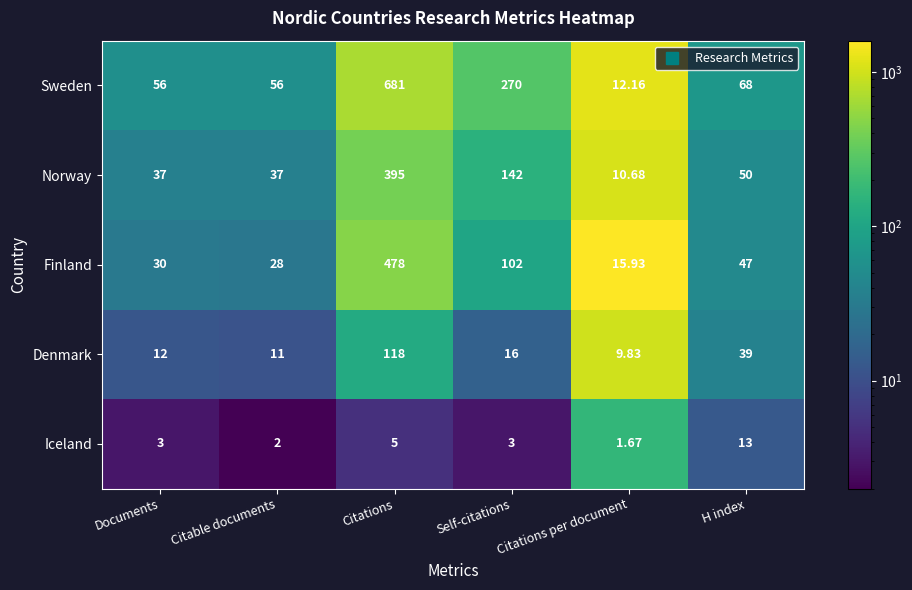

Which series has the largest total across all categories?

Sweden